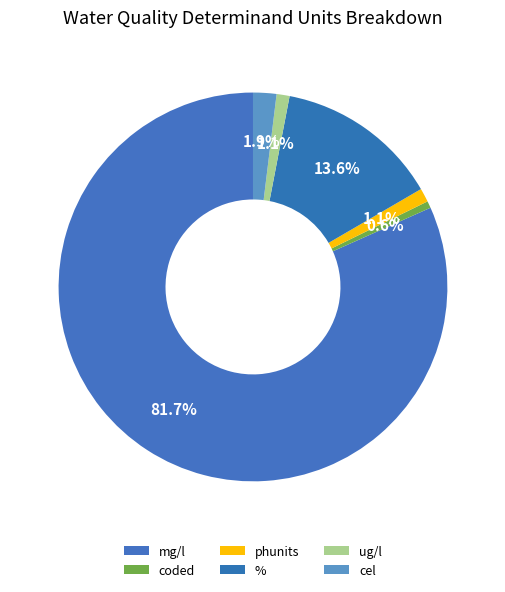

Which has a higher value, coded or ug/l?

ug/l